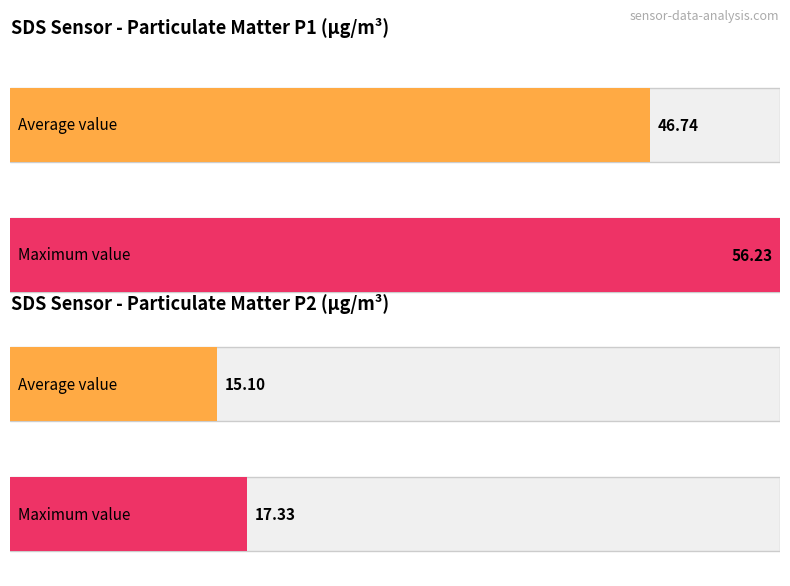

Is the value of SDS_P2 at 00:47 greater than the value of SDS_P1 at 00:27?

No